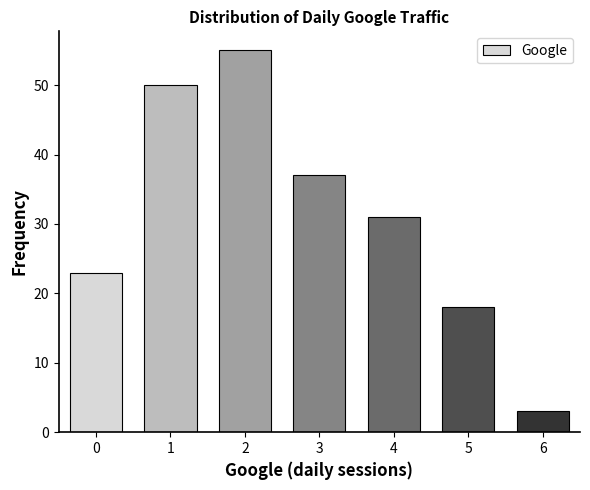

What is the height of the bar covering 1.5 to 2.5 on the x-axis? The values are not printed on the chart, so give them approximately, as read against the axis.

55